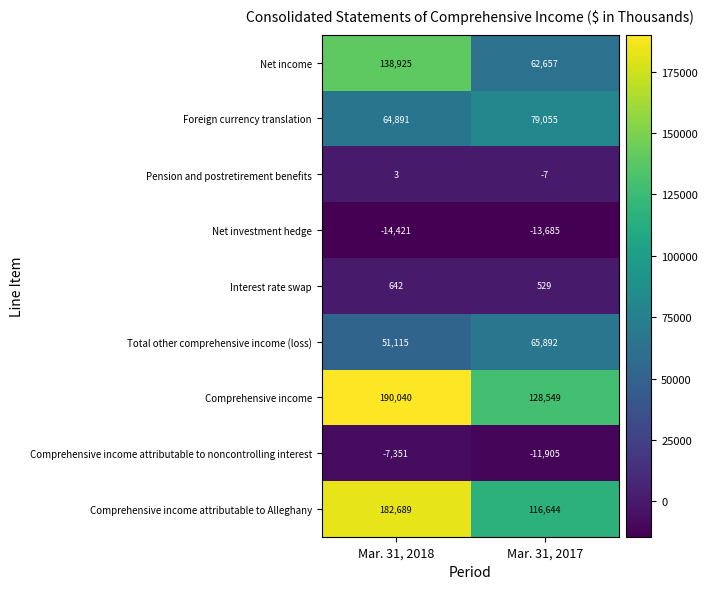

At which category does the chart reach its peak across all series?

Mar. 31, 2018